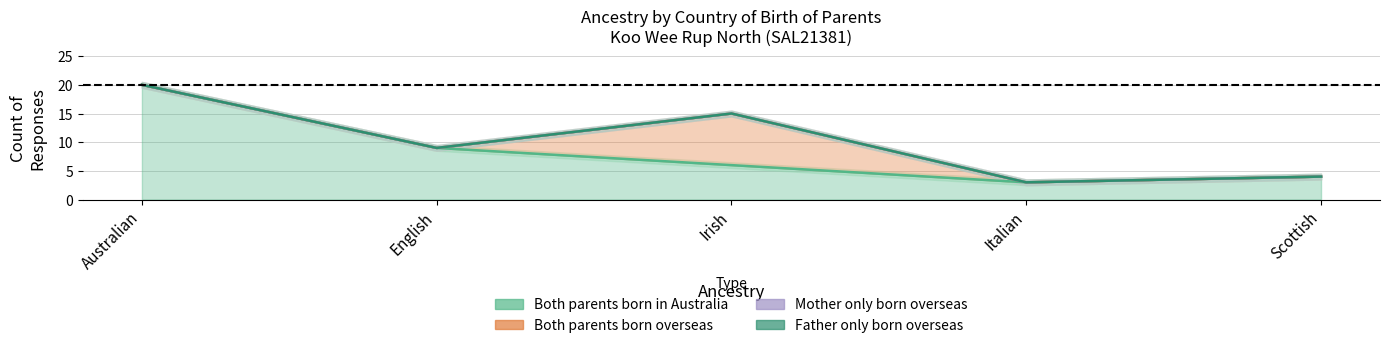

What is the maximum value shown in the chart?

20